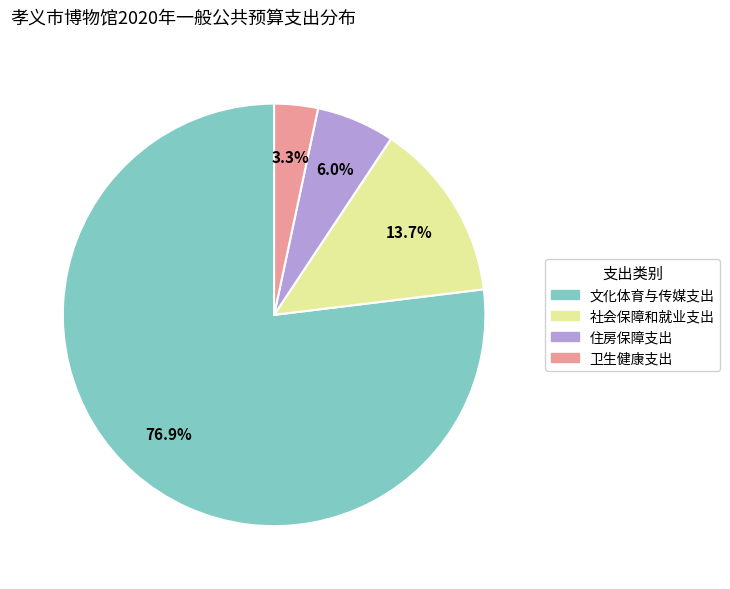

Rank the categories by value from highest to lowest.

文化体育与传媒支出, 社会保障和就业支出, 住房保障支出, 卫生健康支出